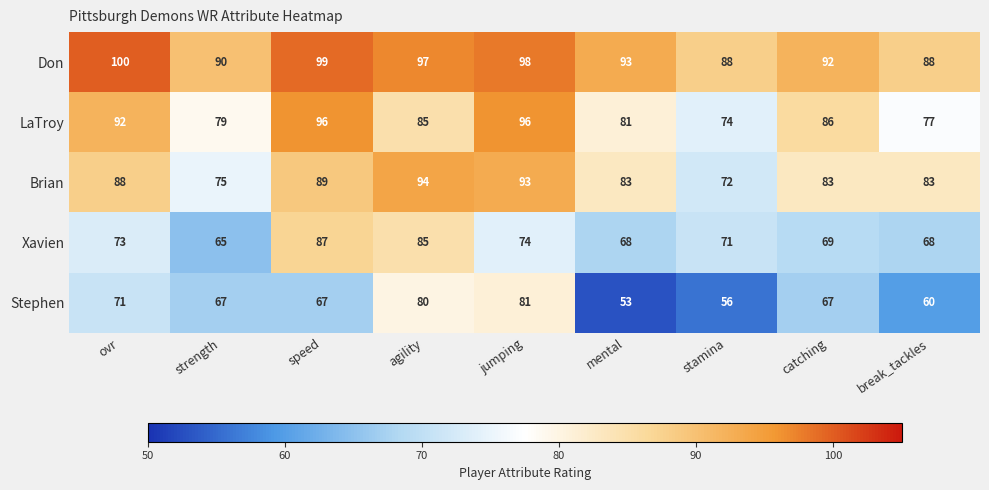

What is the approximate value of Don at jumping?

98